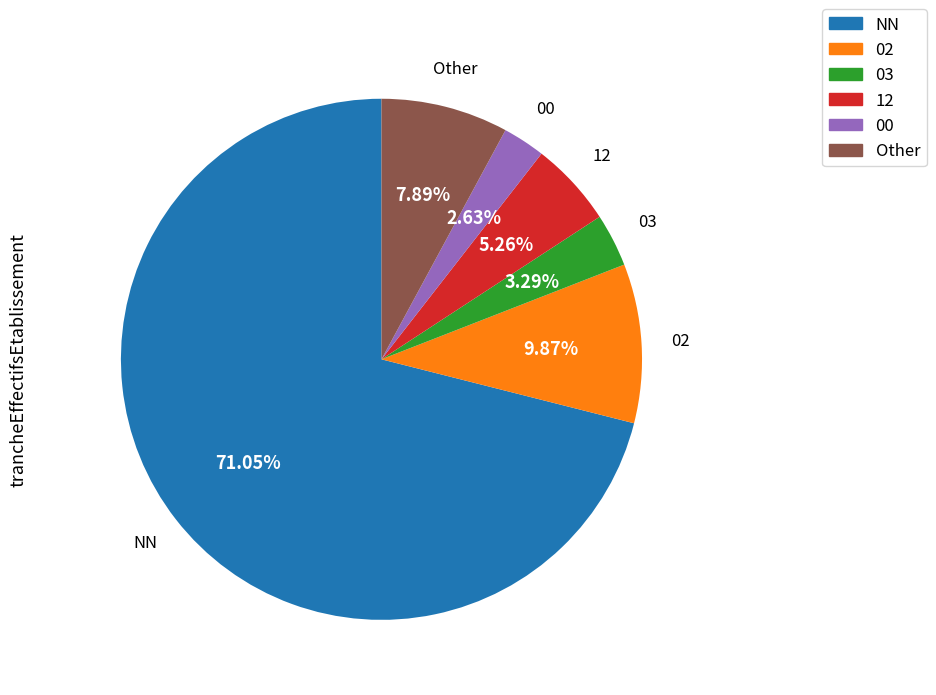

The NN slice represents 71% of the pie. True or false?

True